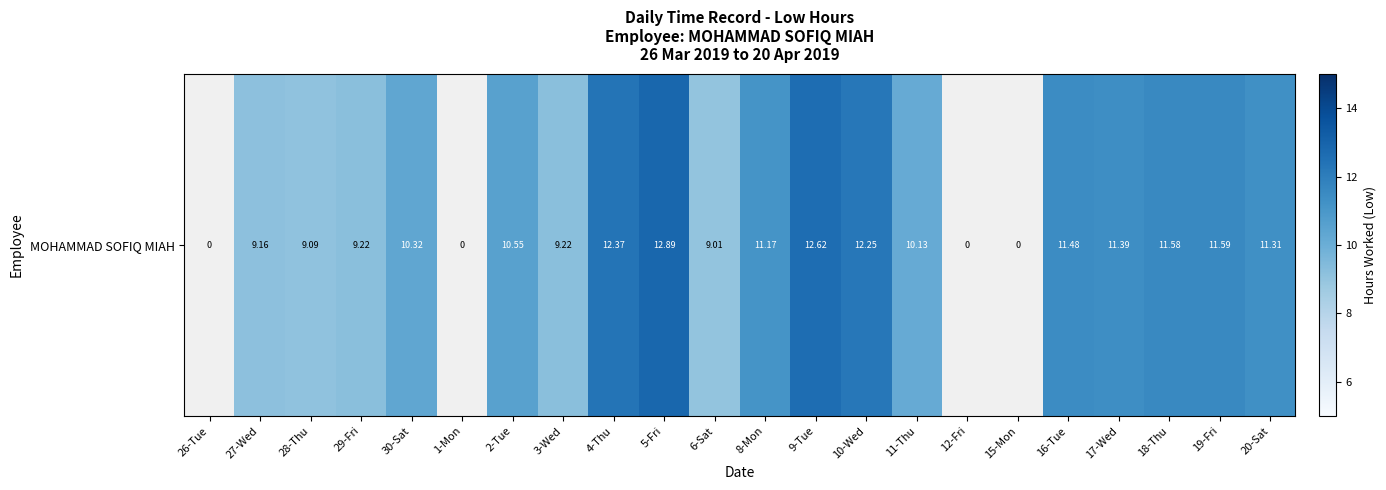

Where does the data first go above 11?

4-Thu